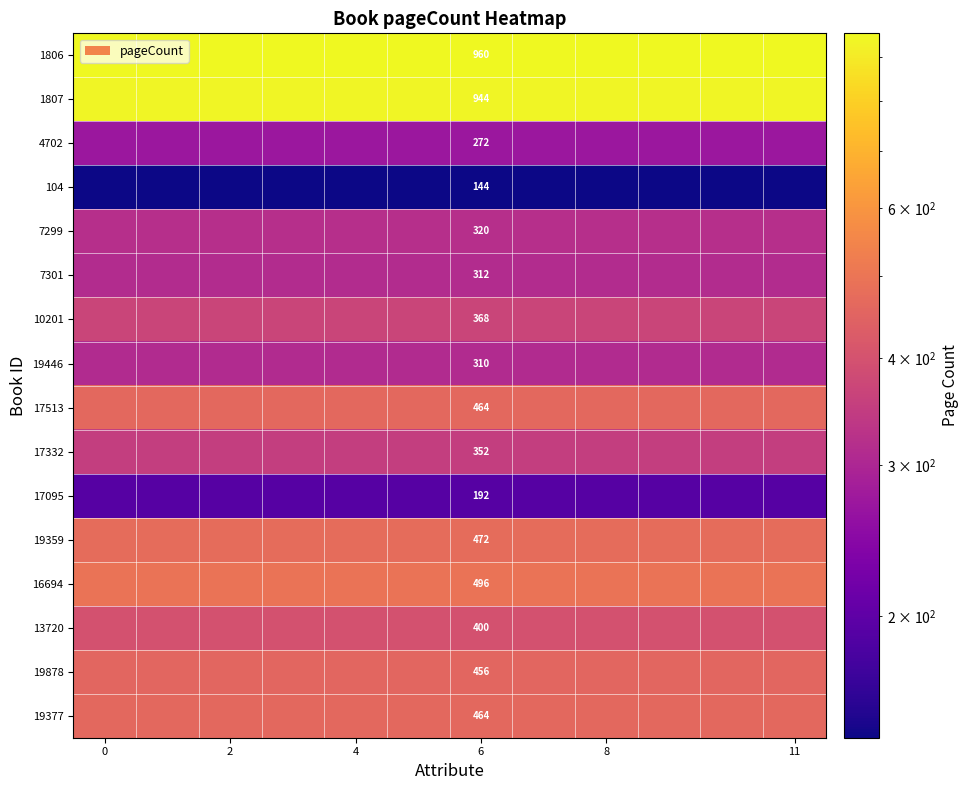

What is the total value across all series at 6?

6926